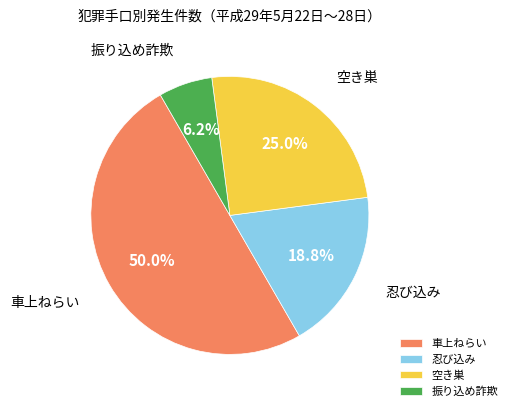

How much of the chart is everything except 空き巣?

75.0%